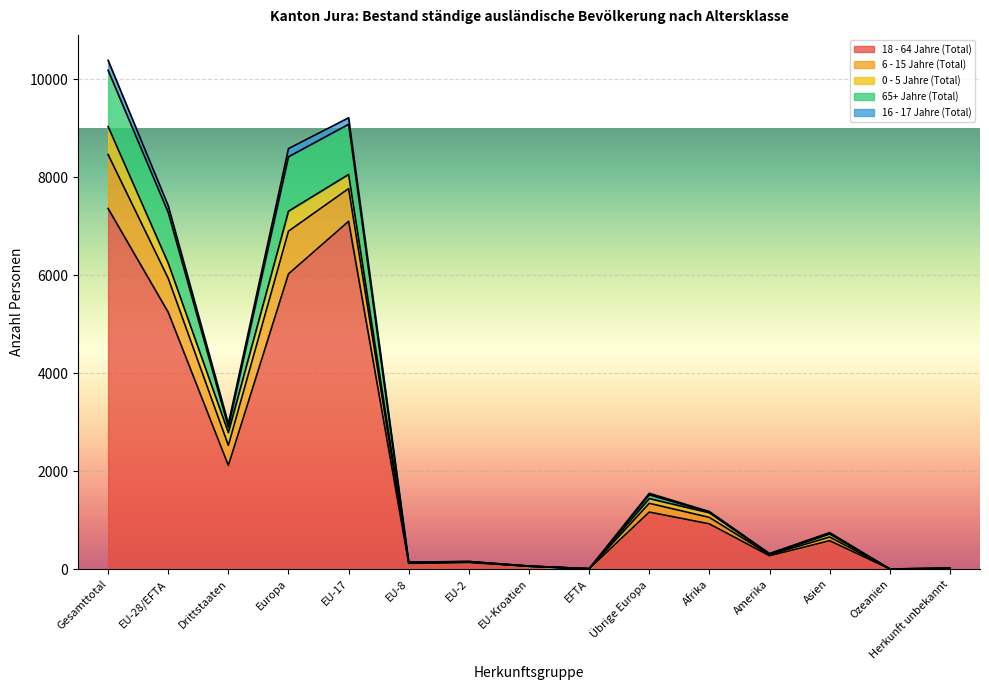

At which label does 18 - 64 Jahre (Total) reach its peak?

Gesamttotal